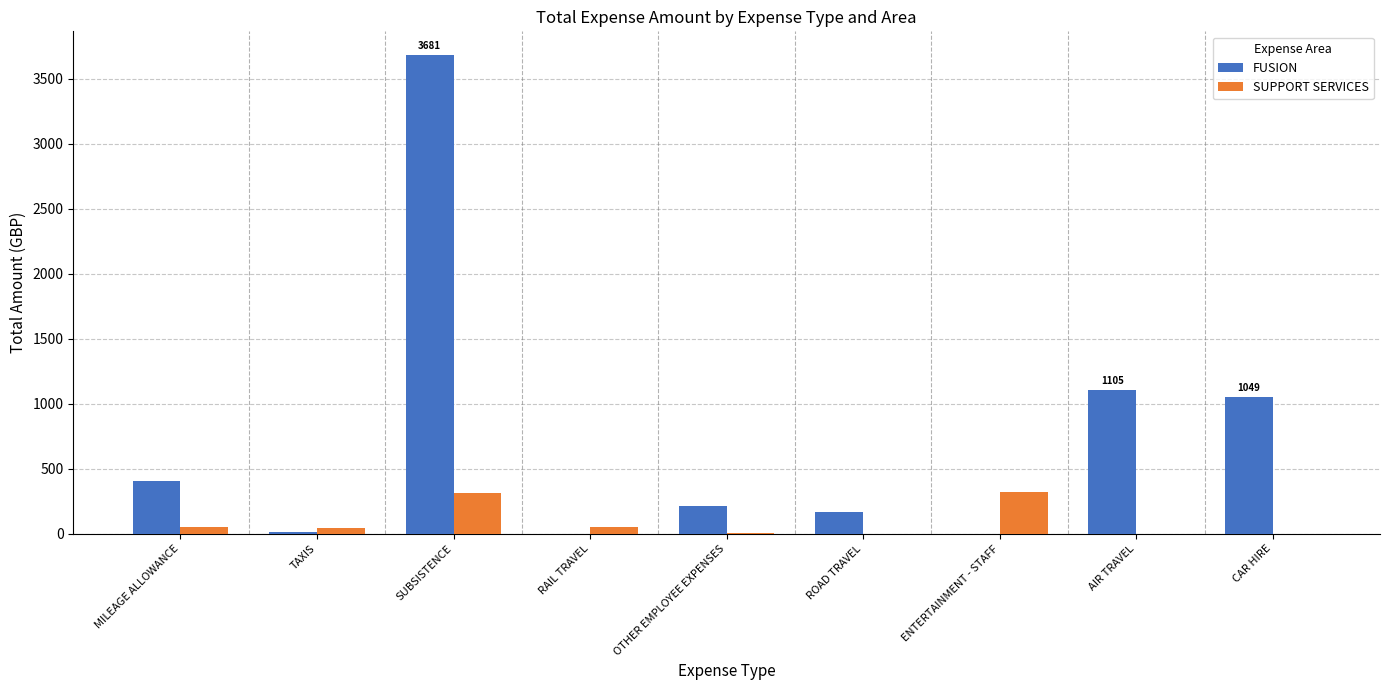

What are all the series names shown in the legend?

FUSION, SUPPORT SERVICES